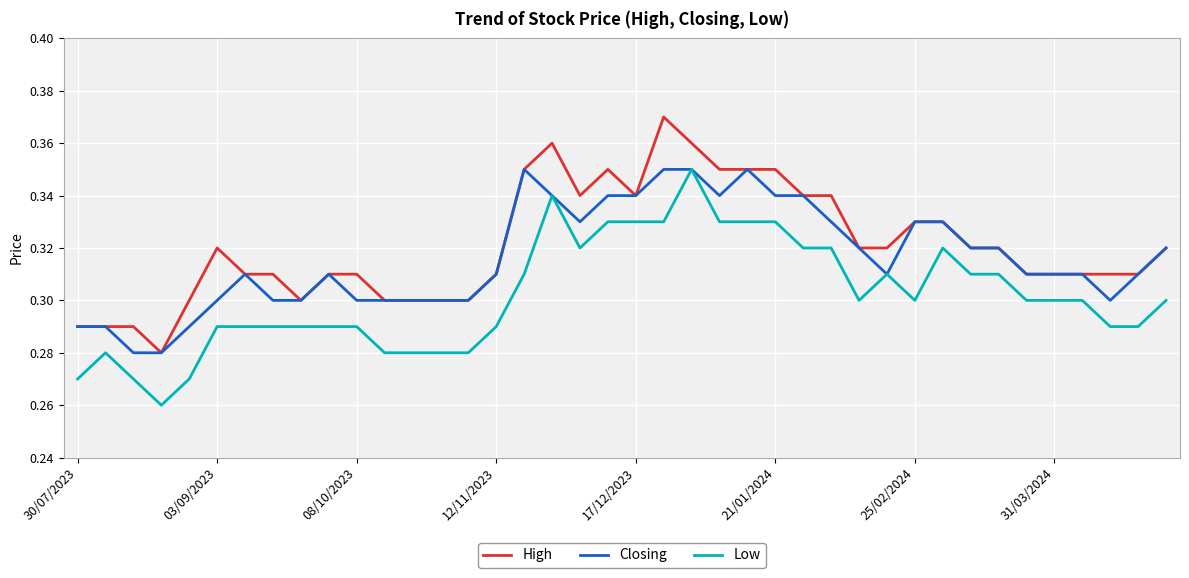

True or false: High and Low intersect in this chart.

False